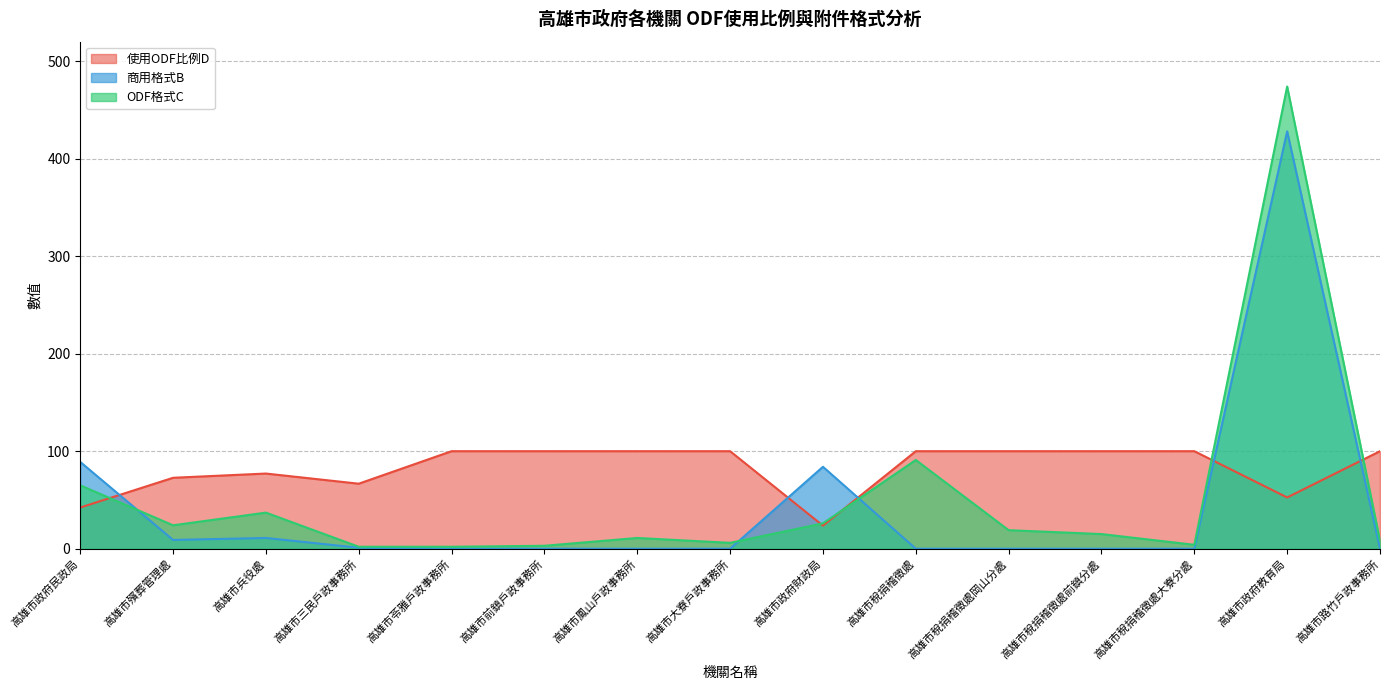

Reading right to left, what are all the values shown in this chart?

使用ODF比例D: 100.0	52.5	100.0	100.0	100.0	100.0	23.6	100.0	100.0	100.0	100.0	66.7	77.1	72.7	42.2
商用格式B: 0.0	428.0	0.0	0.0	0.0	0.0	84.0	0.0	0.0	0.0	0.0	1.0	11.0	9.0	89.0
ODF格式C: 8.0	474.0	4.0	15.0	19.0	91.0	26.0	6.0	11.0	3.0	2.0	2.0	37.0	24.0	65.0